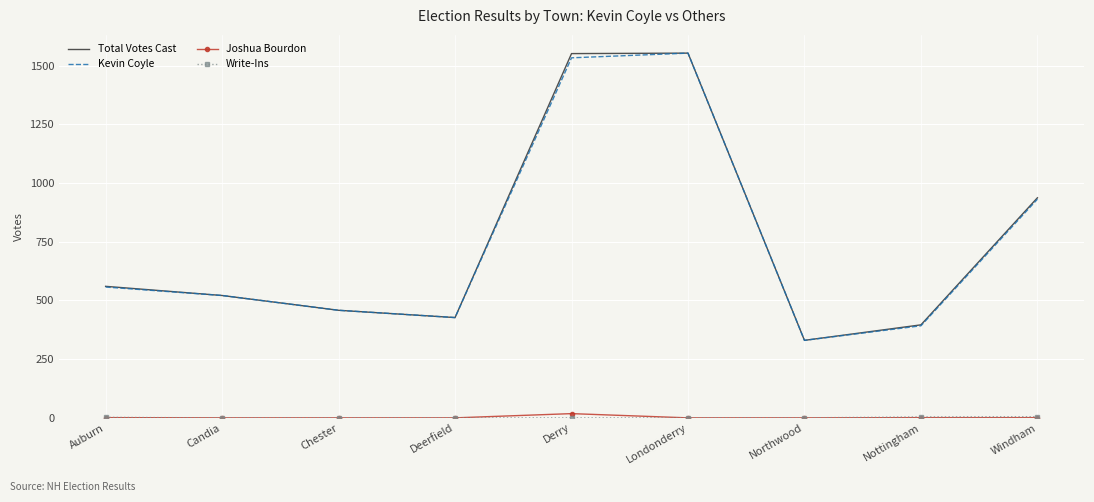

What is the sum of the Kevin Coyle values at Candia and Nottingham?

913